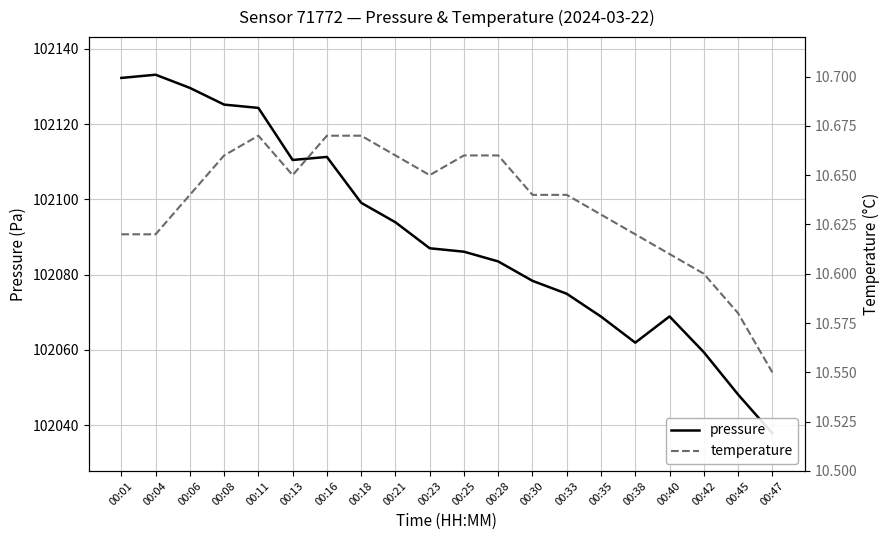

What is the sum of the temperature values at 00:21 and 00:13?

21.3